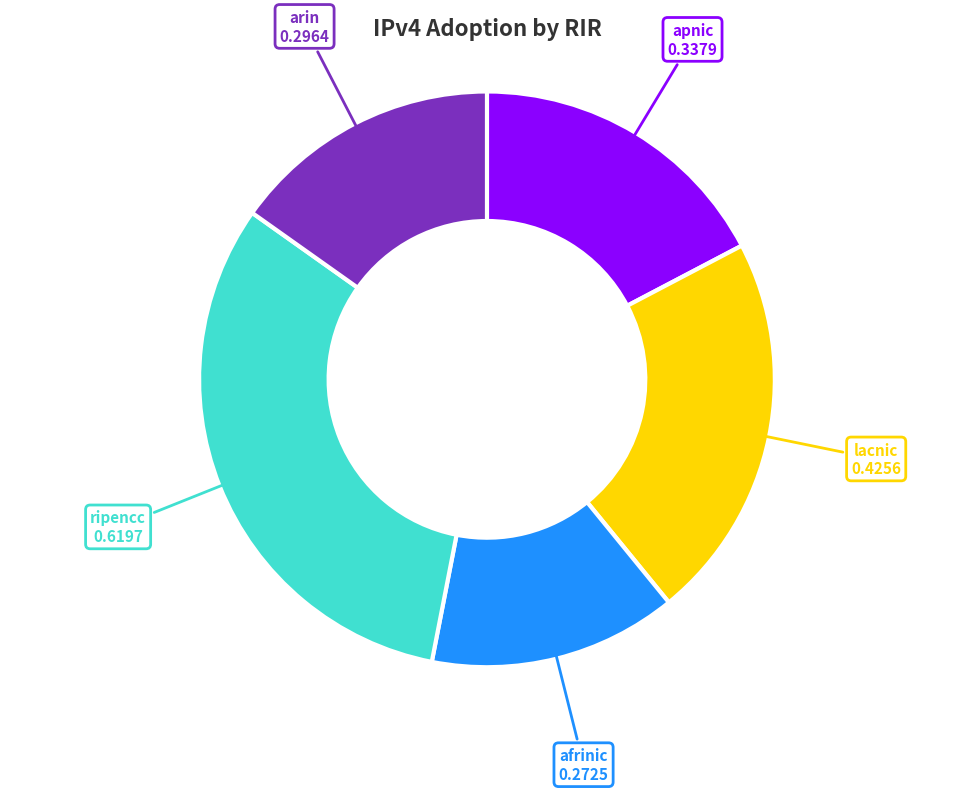

Is it true that ripencc is 42% of the pie?

False